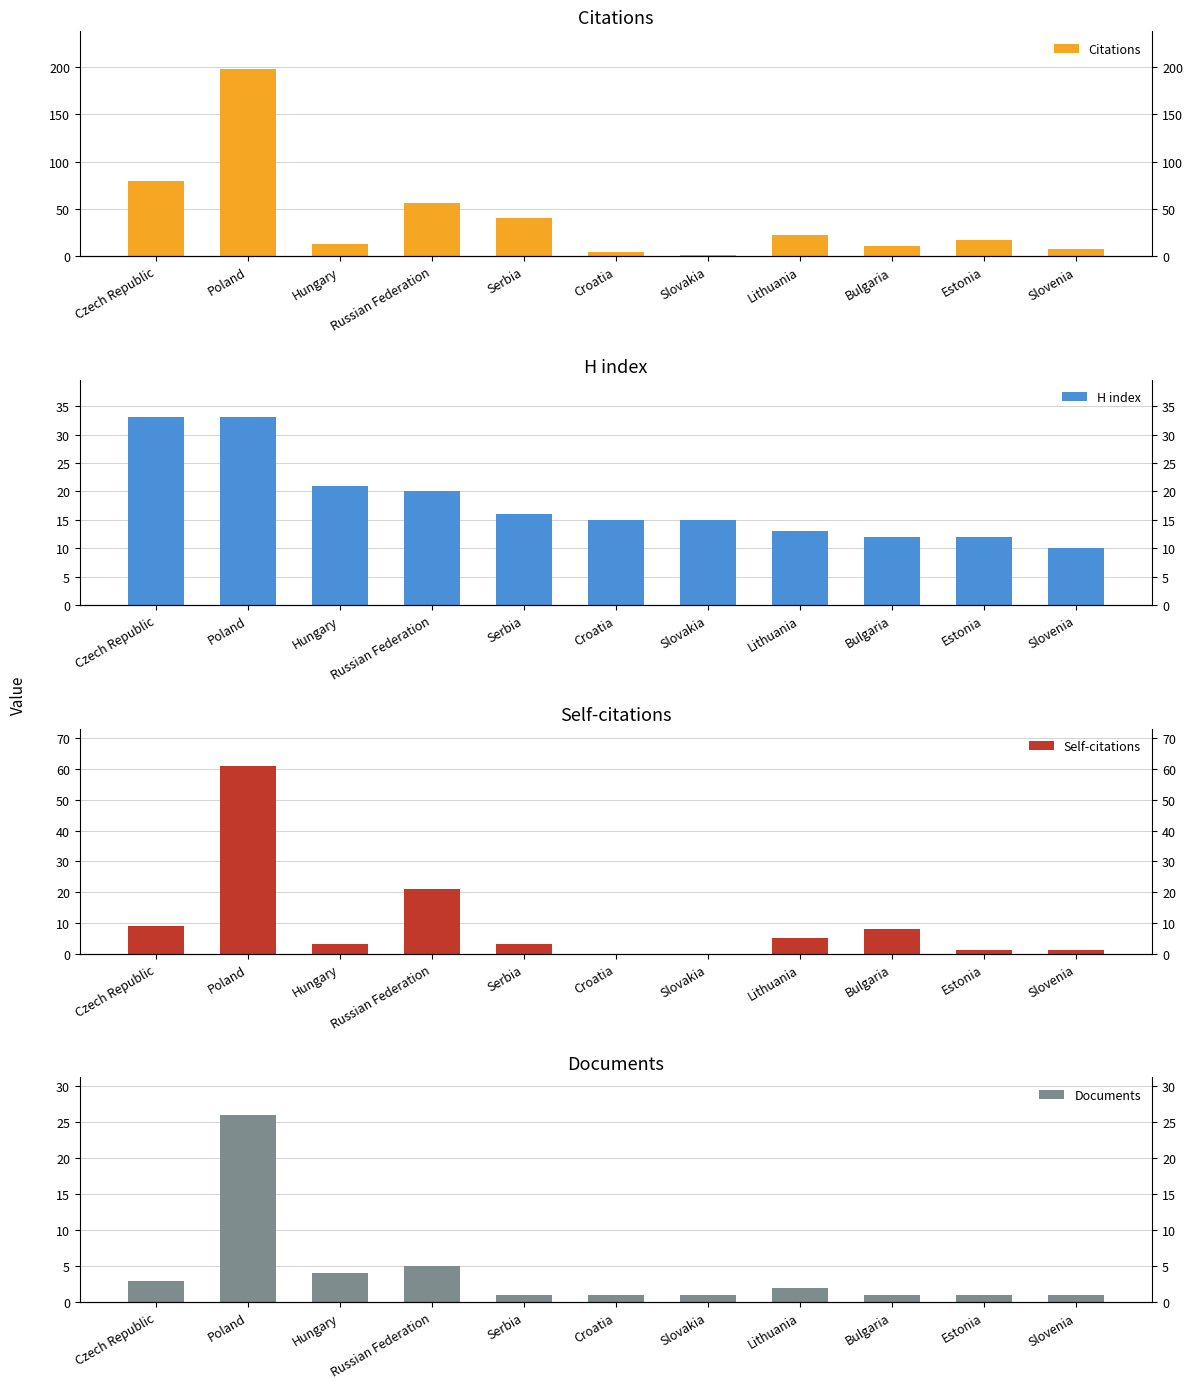

Rank the series at Lithuania from lowest to highest value.

Documents, Self-citations, H index, Citations